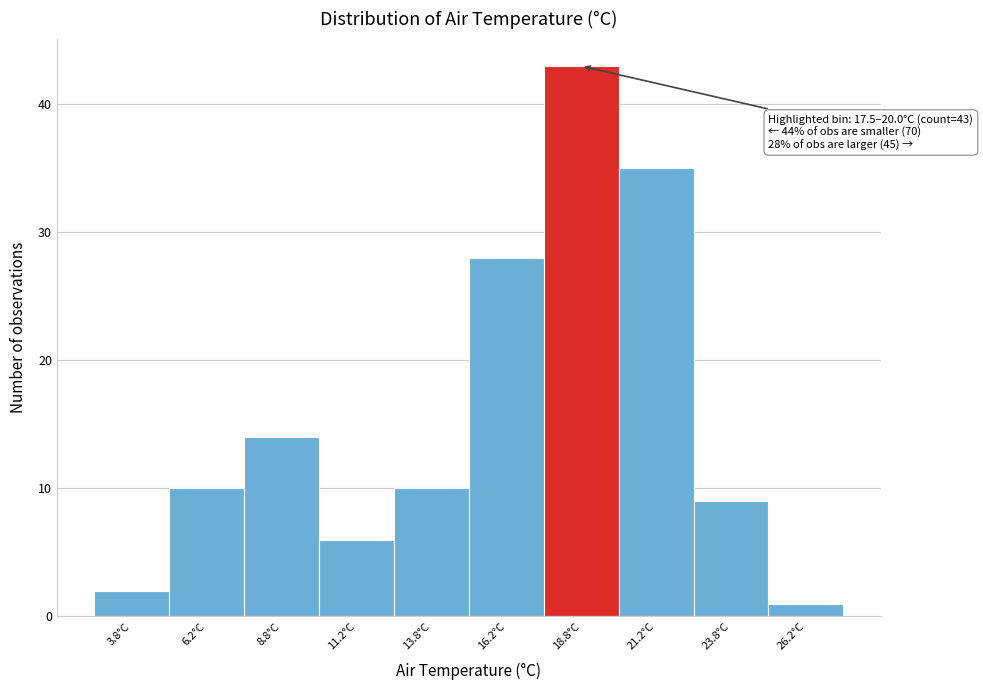

Which range on the x-axis has the tallest bar?

17.5 to 20.0